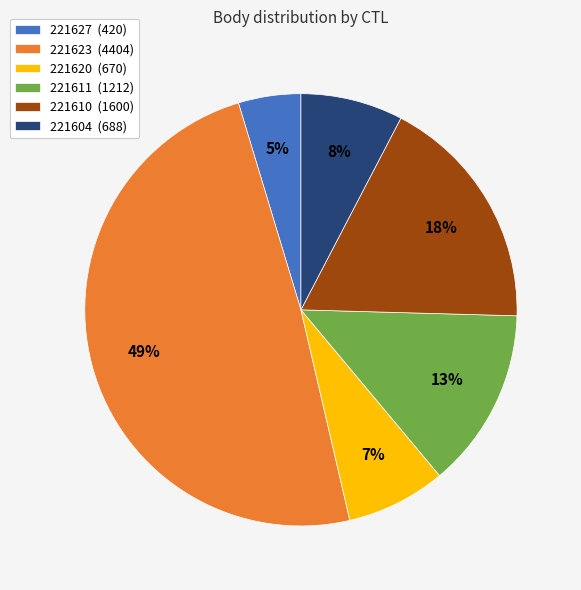

Is there a majority slice in this chart?

No